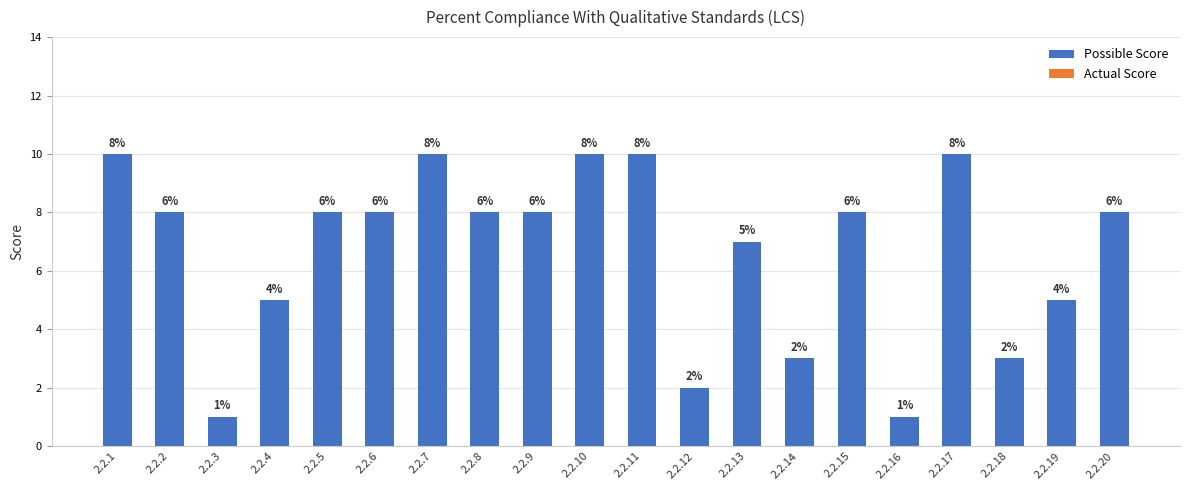

Which has a higher value, 2.2.8 or 2.2.3?

2.2.8